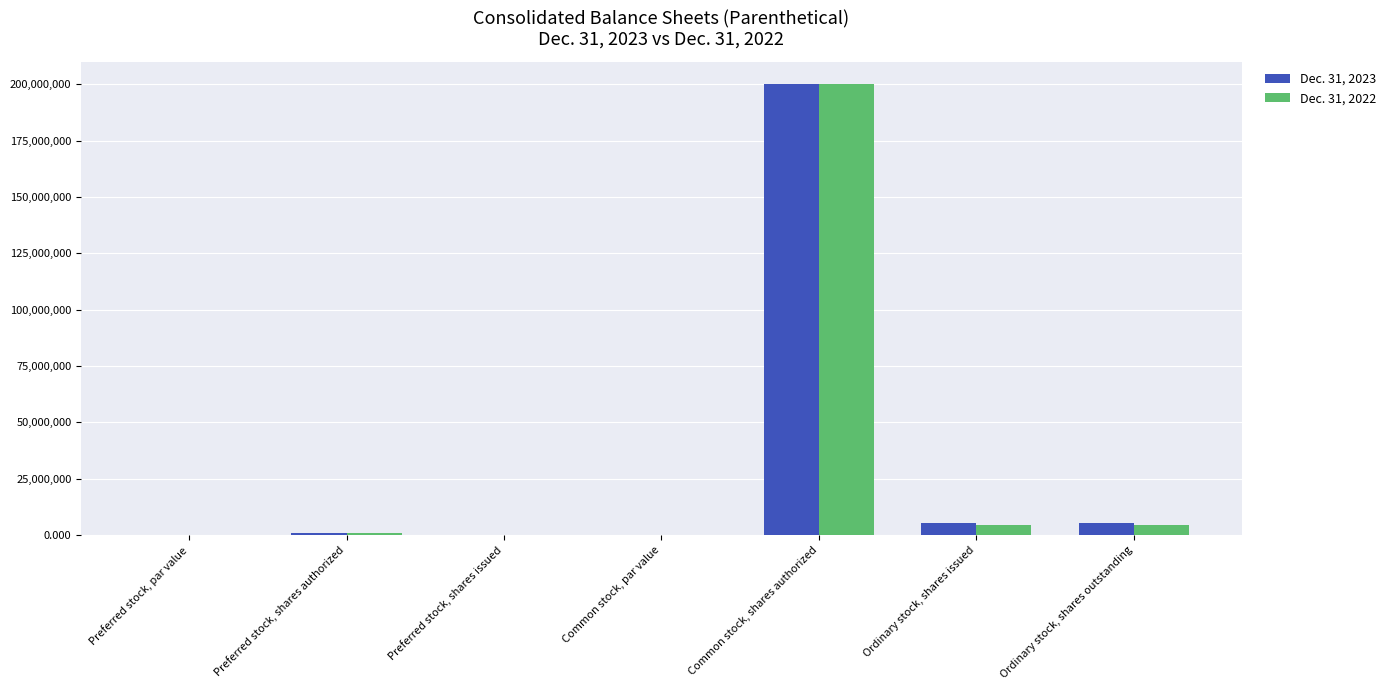

What is the average value of the Dec. 31, 2022 series?

29967334.6